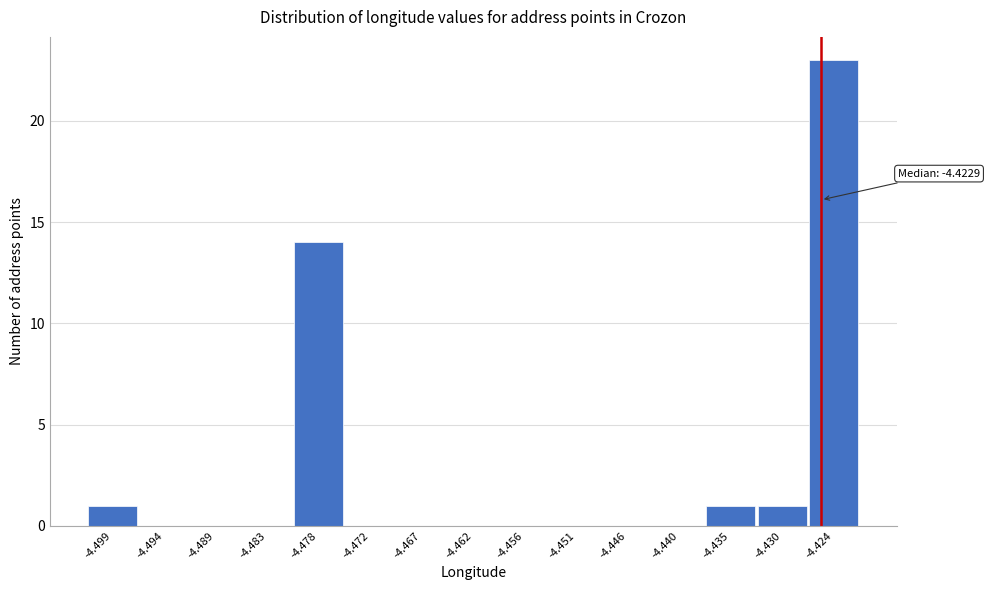

Reading right to left, transcribe all the data shown in this chart.

-4.424=23	-4.430=1	-4.435=1	-4.440=0	-4.446=0	-4.451=0	-4.456=0	-4.462=0	-4.467=0	-4.472=0	-4.478=14	-4.483=0	-4.489=0	-4.494=0	-4.499=1